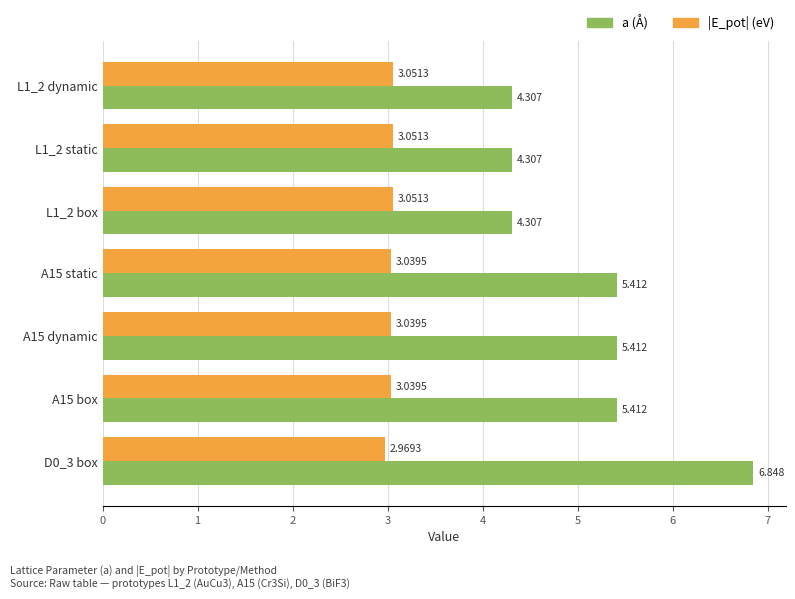

List the series in order of their overall mean, highest first.

a (Å), |E_pot| (eV)